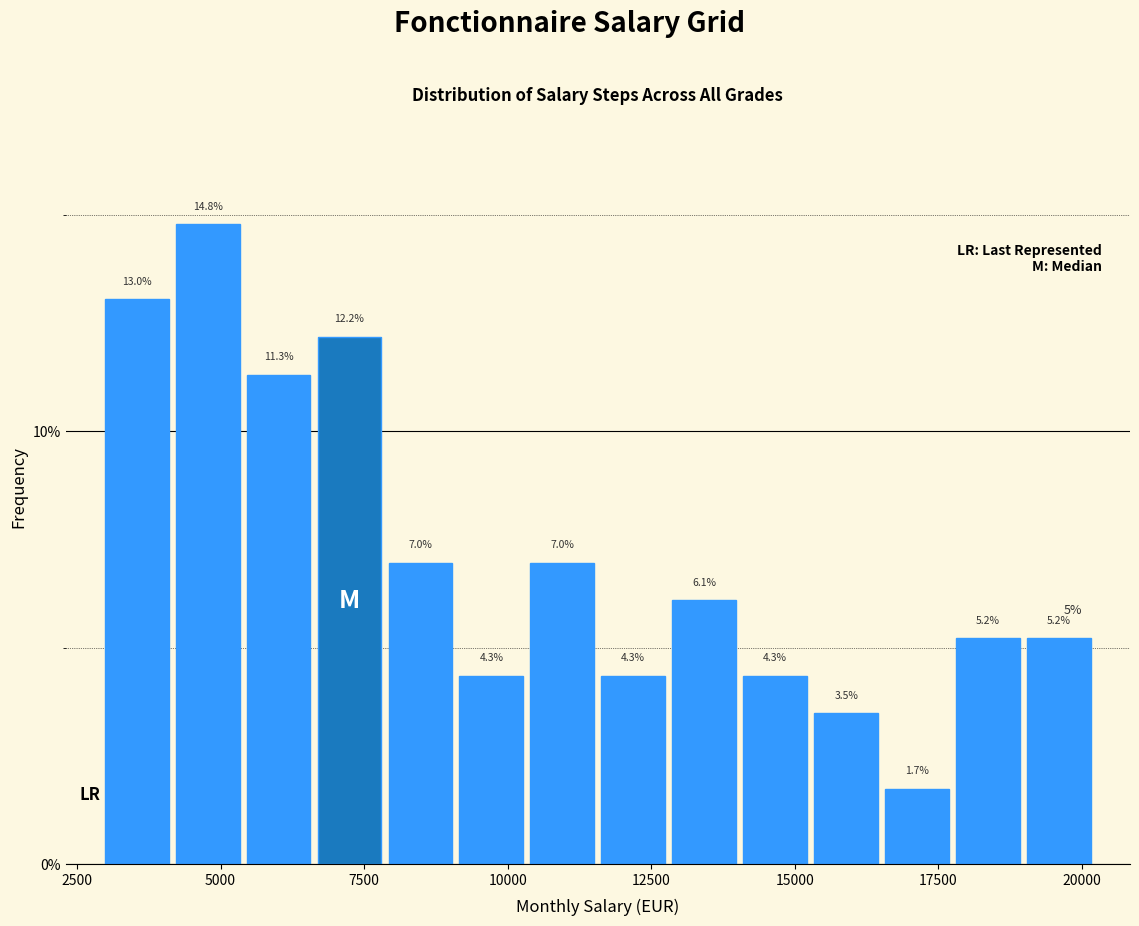

Read against the x-axis, roughly where is the centre of the tallest bar?

5000